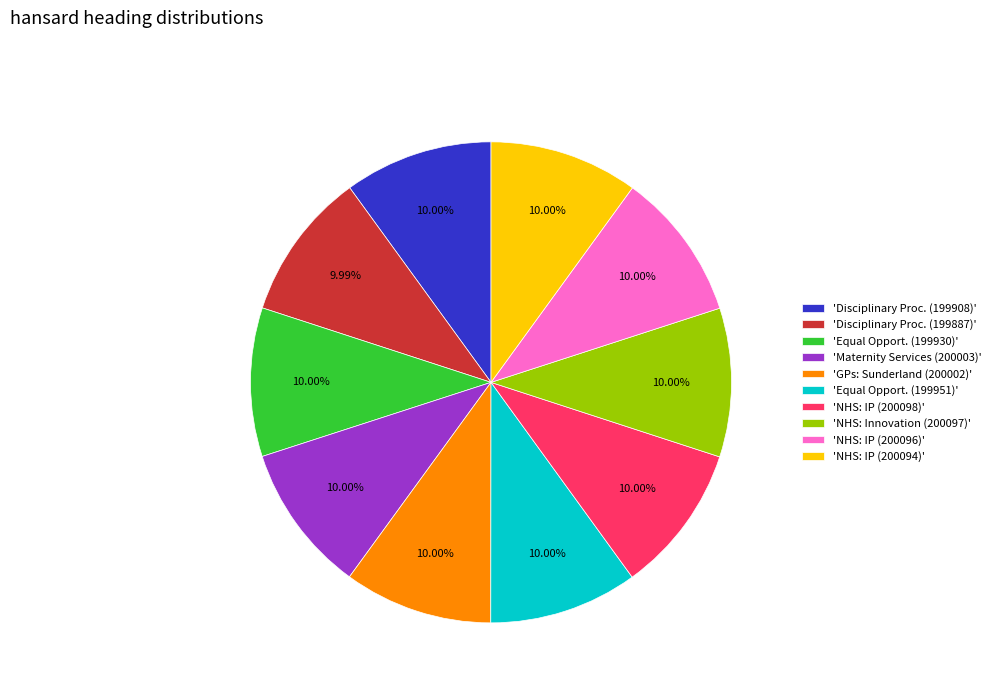

Does any single category account for the majority?

No